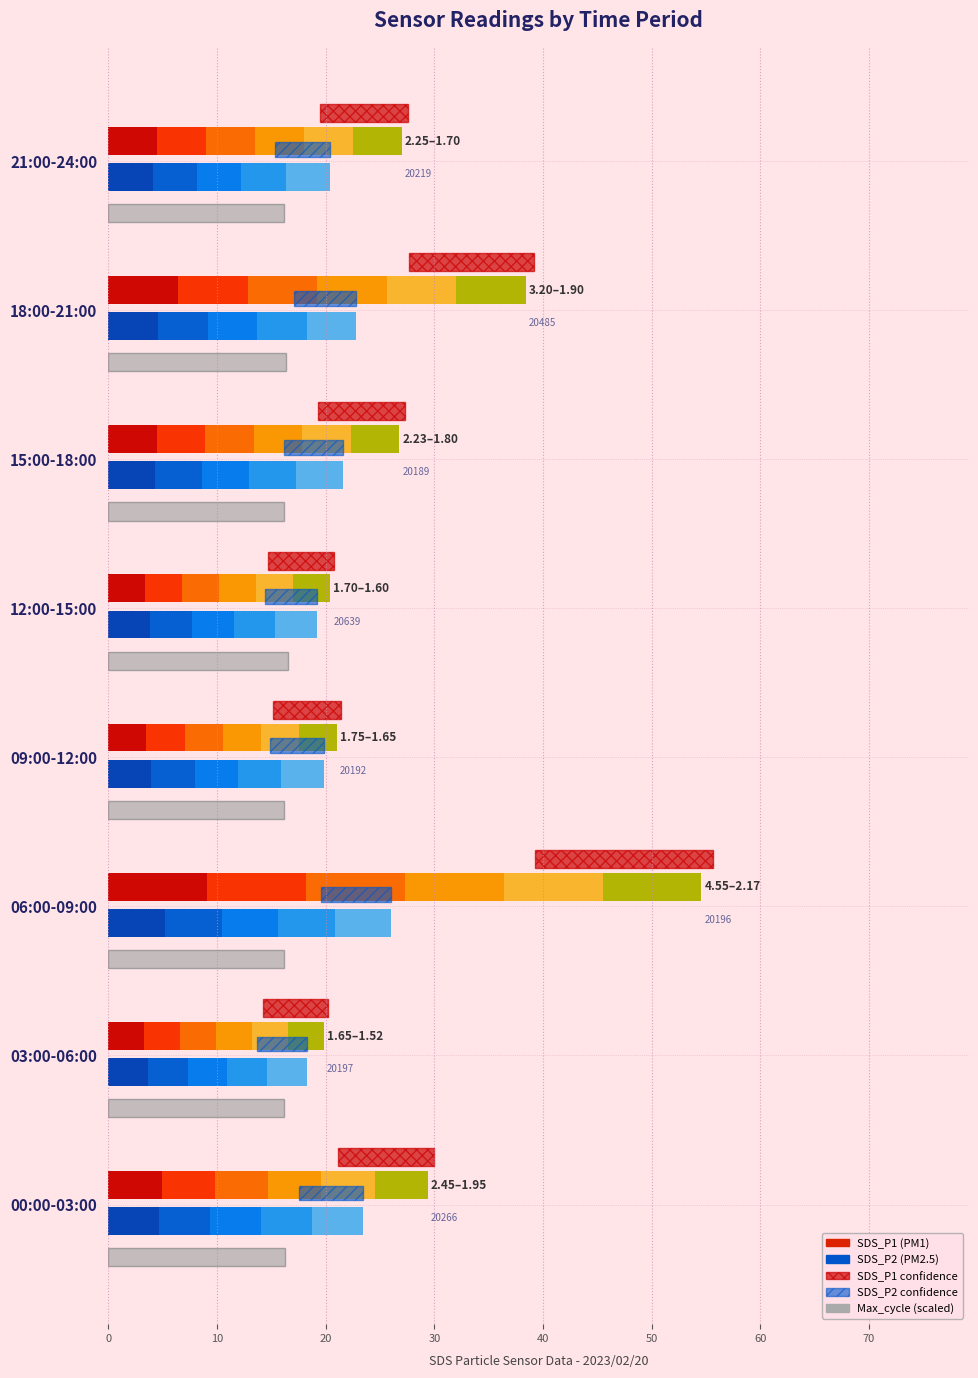

The SDS_P2 series shows 32.0 at 15:00-18:00. True or false?

False